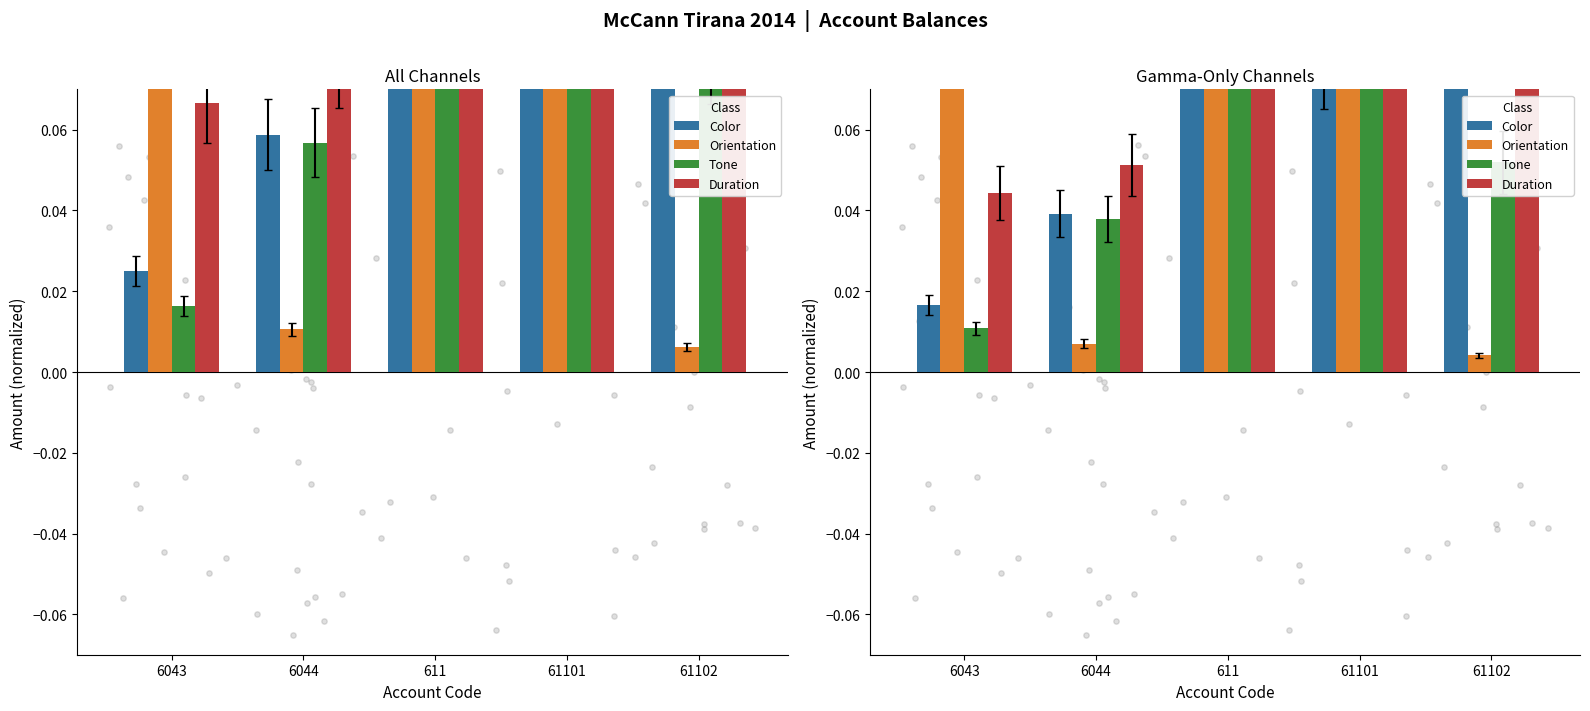

At how many categories does at least one series exceed 0?

5